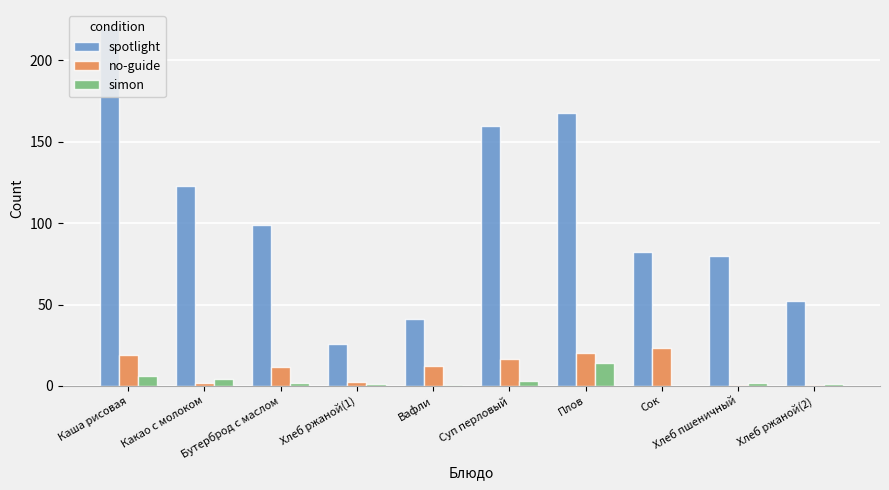

At which category is the sum across all series the highest?

Каша рисовая